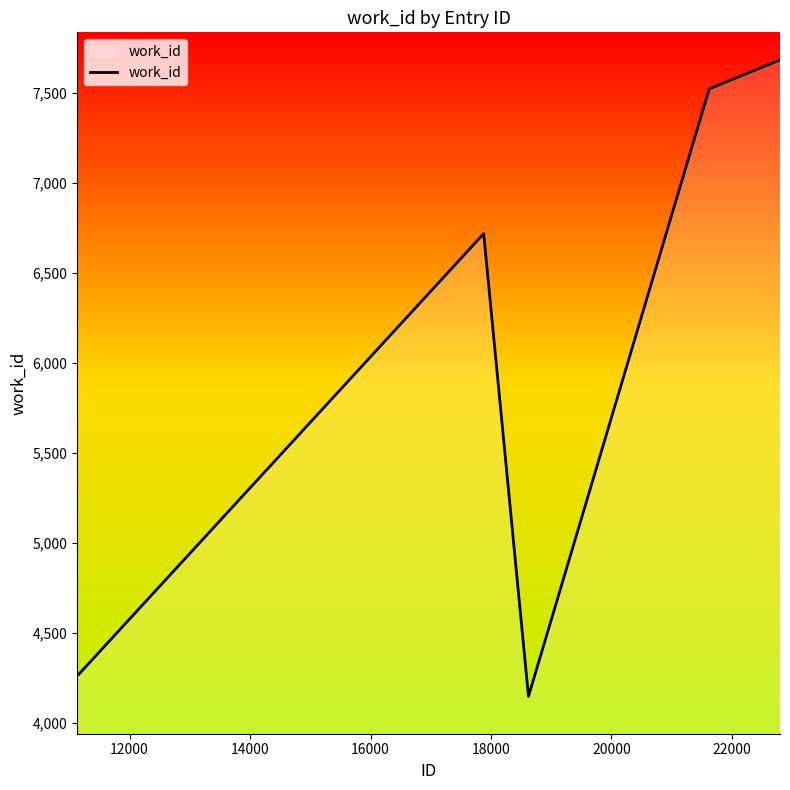

How many lines are shown in the chart?

1